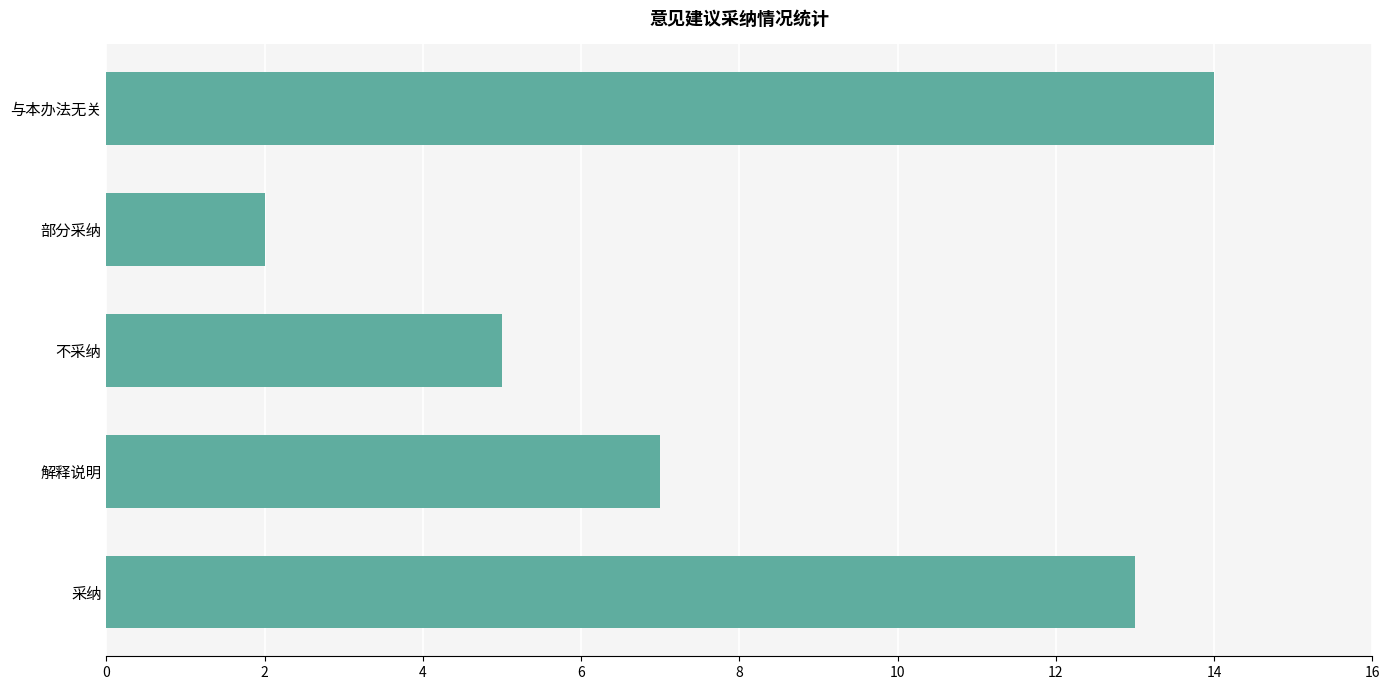

Which has a higher value, 采纳 or 与本办法无关?

与本办法无关